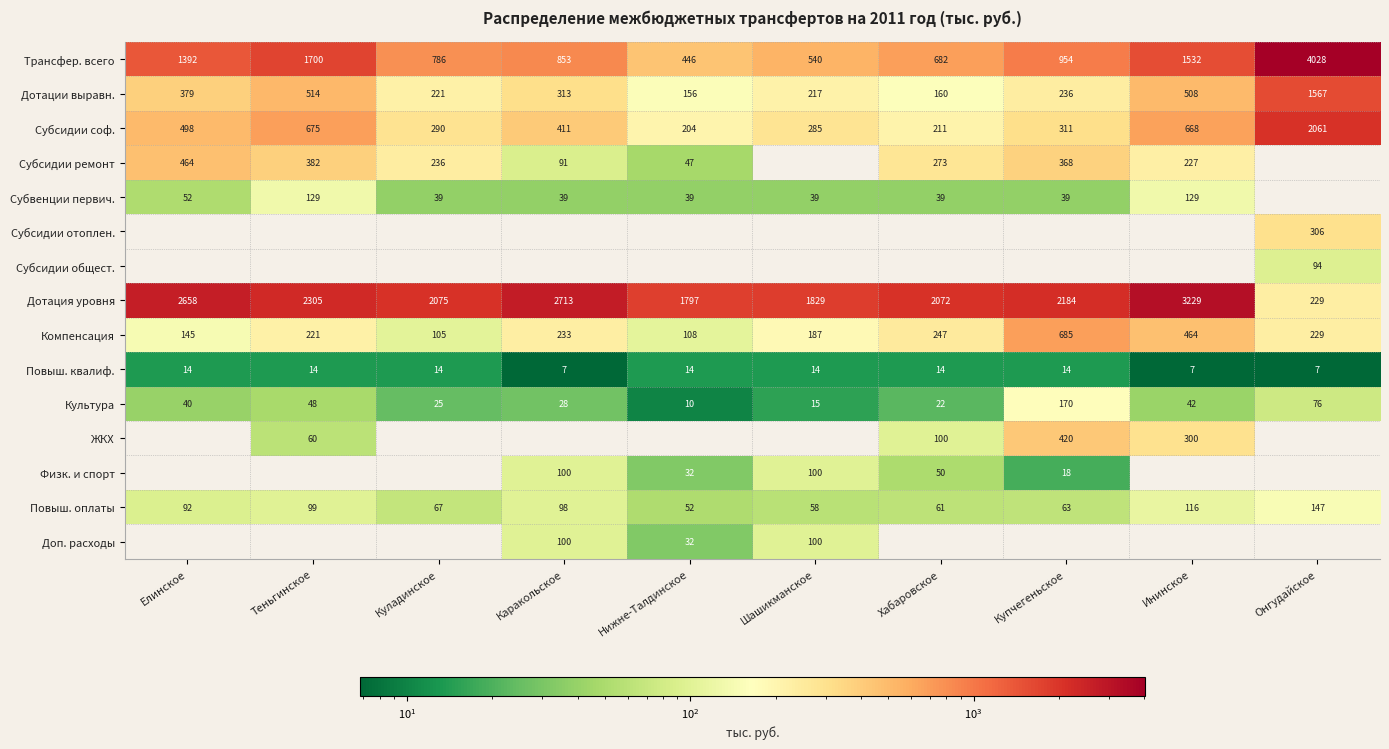

What is the average value of the Повыш. квалиф. series?

12